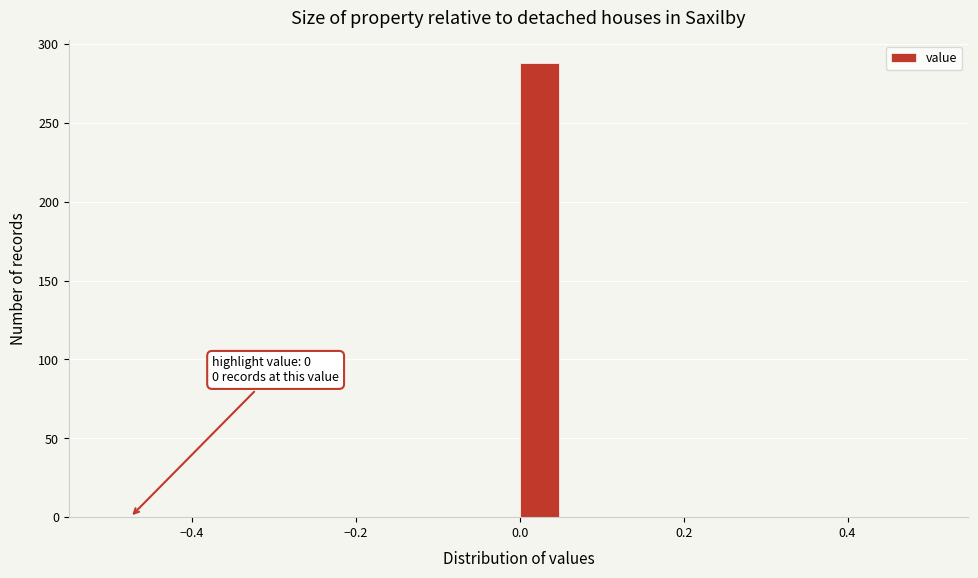

Around what value on the x-axis is the tallest bar? Give the approximate position of its centre, as read against the axis.

0.02